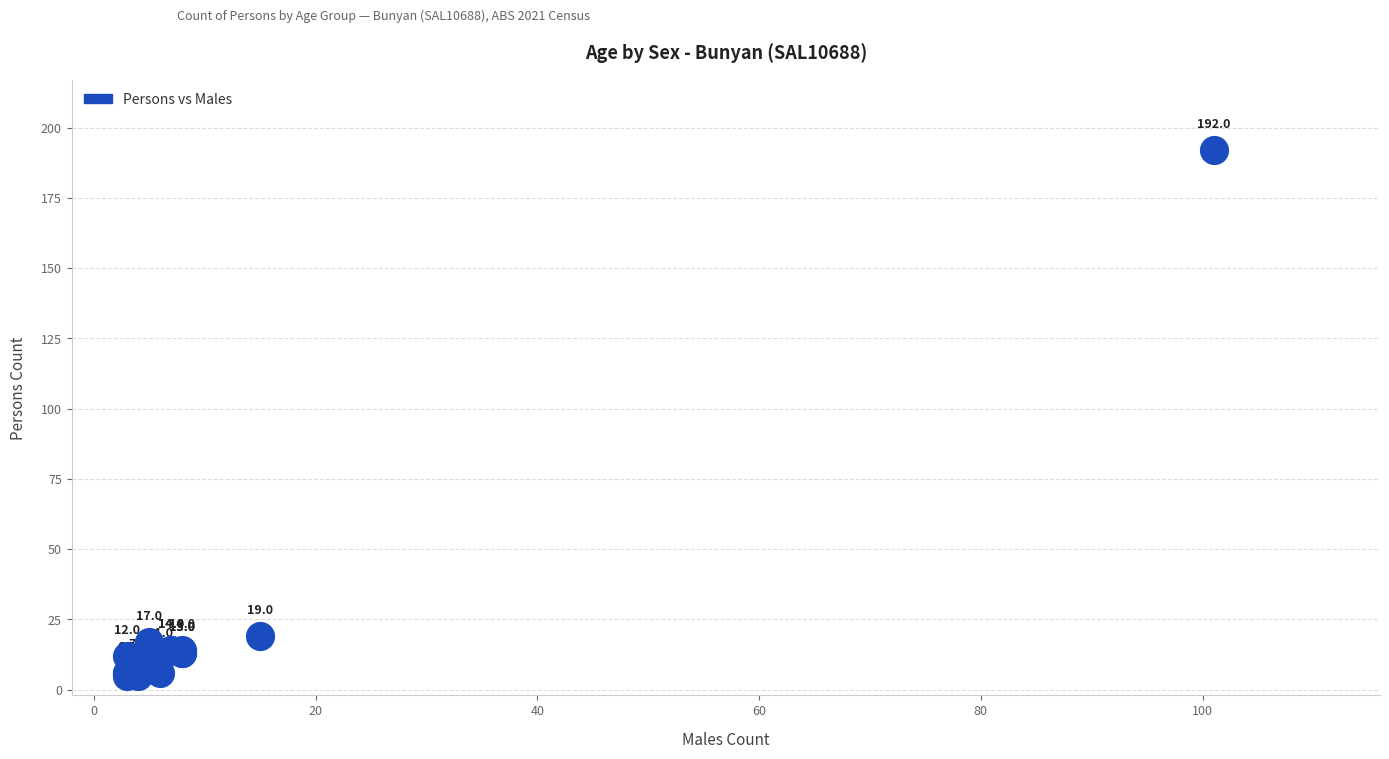

What Y value in the scatter plot is closest to 98?

19